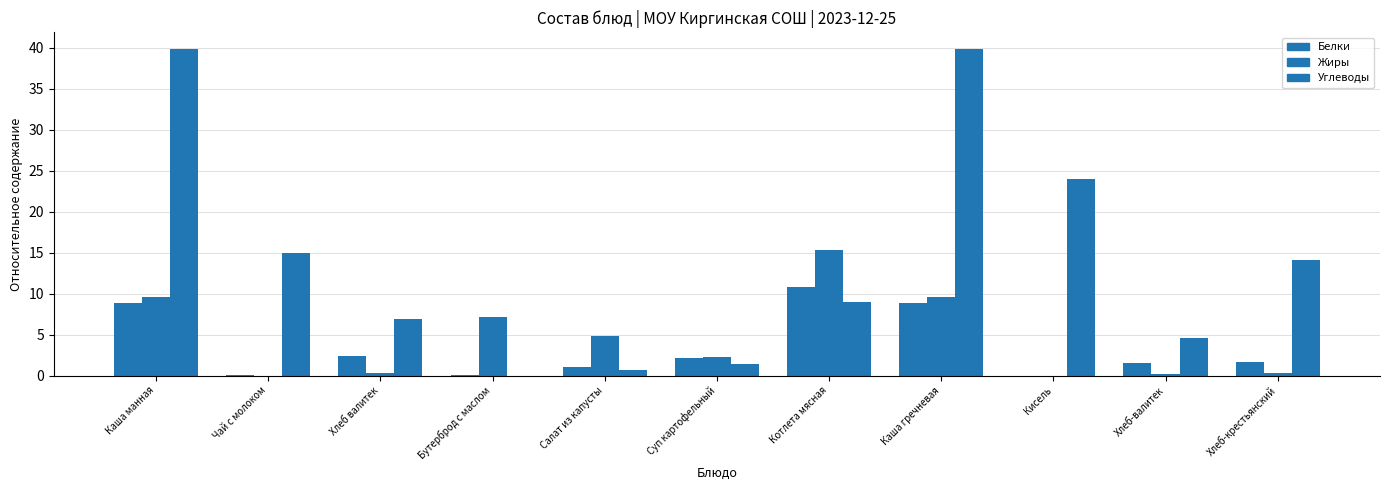

At which category is the sum across all series the highest?

Каша манная